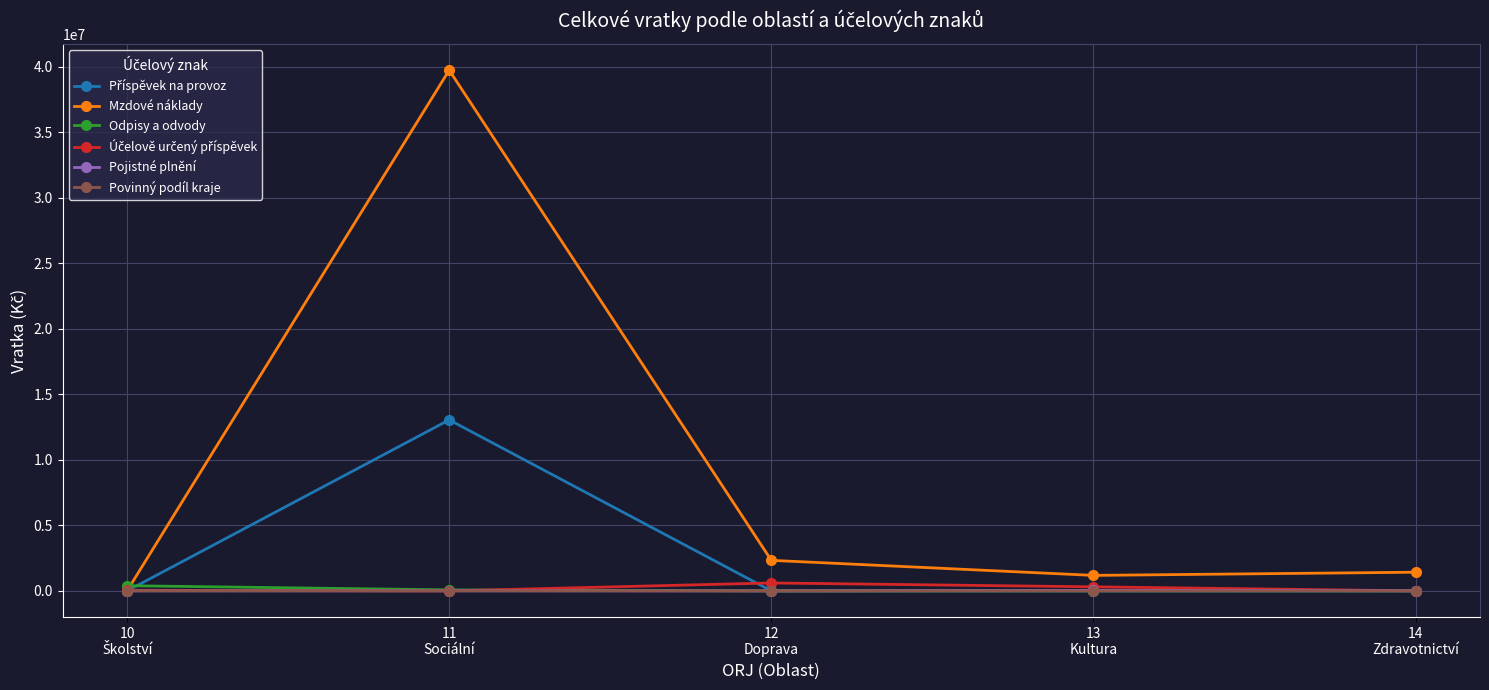

What is the greatest value displayed?

39744483.3